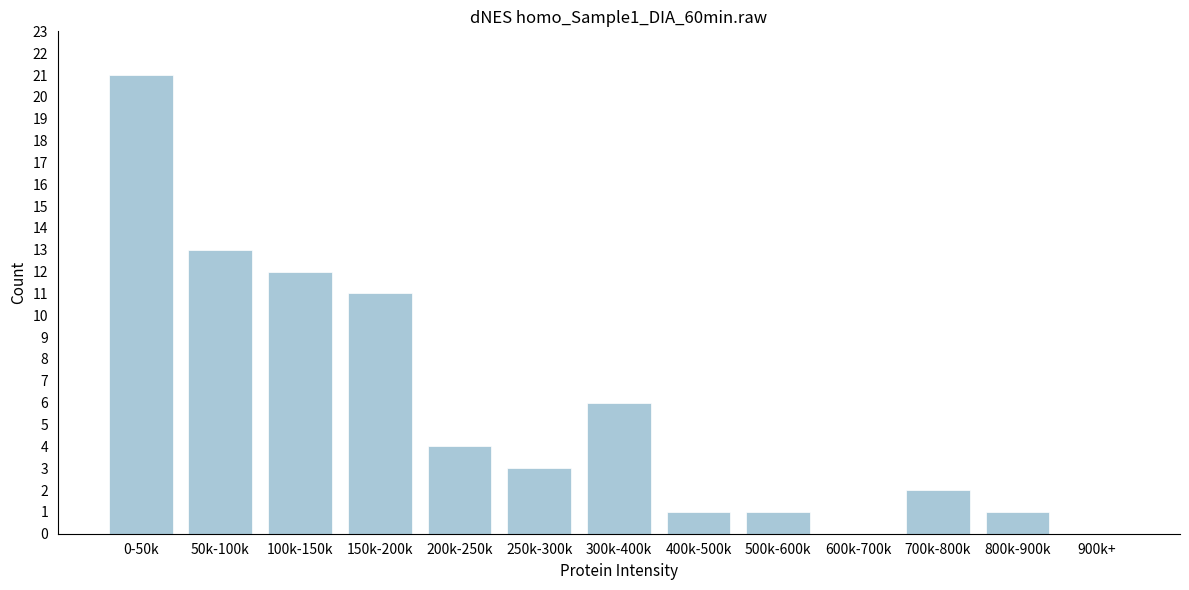

Reading right to left, what are all the values shown in this chart?

900k+=0	800k-900k=1	700k-800k=2	600k-700k=0	500k-600k=1	400k-500k=1	300k-400k=6	250k-300k=3	200k-250k=4	150k-200k=11	100k-150k=12	50k-100k=13	0-50k=21